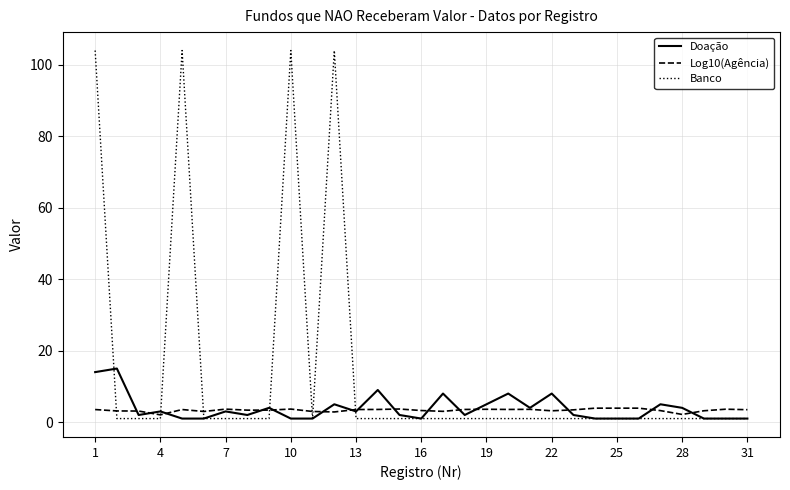

Which series has the largest total across all categories?

Banco